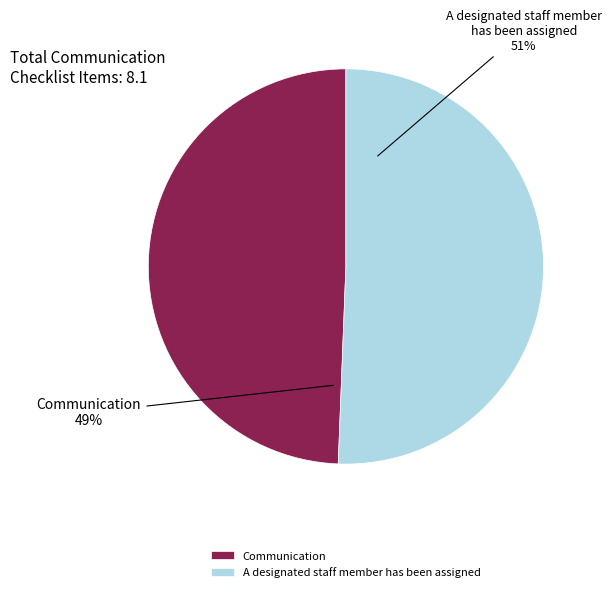

What percentage is the Communication slice, to the nearest percent?

49%